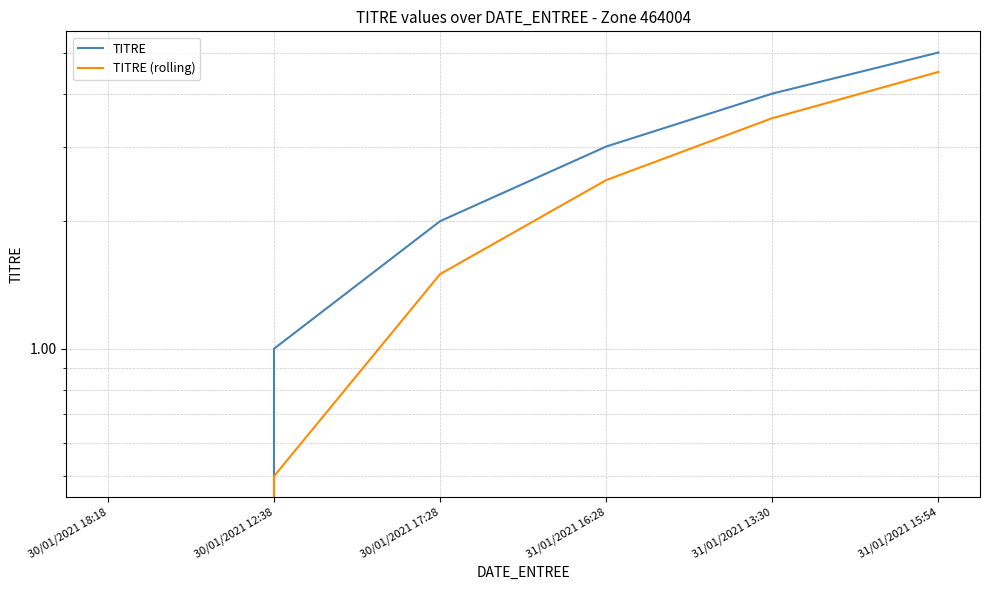

Reading right to left, extract all data points from this chart.

TITRE: 31/01/2021 15:54=5.0	31/01/2021 13:30=4.0	31/01/2021 16:28=3.0	30/01/2021 17:28=2.0	30/01/2021 12:38=1.0	30/01/2021 18:18=0.0
TITRE (rolling): 31/01/2021 15:54=4.5	31/01/2021 13:30=3.5	31/01/2021 16:28=2.5	30/01/2021 17:28=1.5	30/01/2021 12:38=0.5	30/01/2021 18:18=0.0